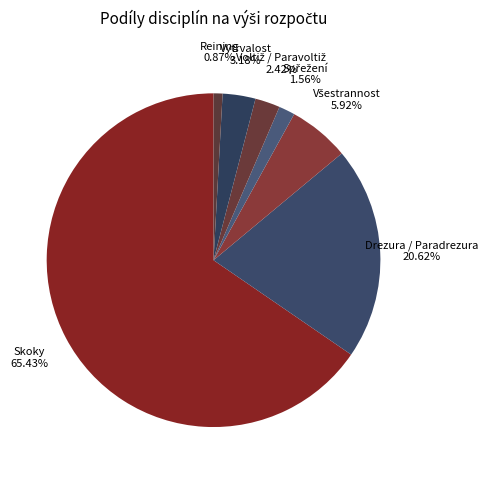

How many slices are in this pie chart?

7